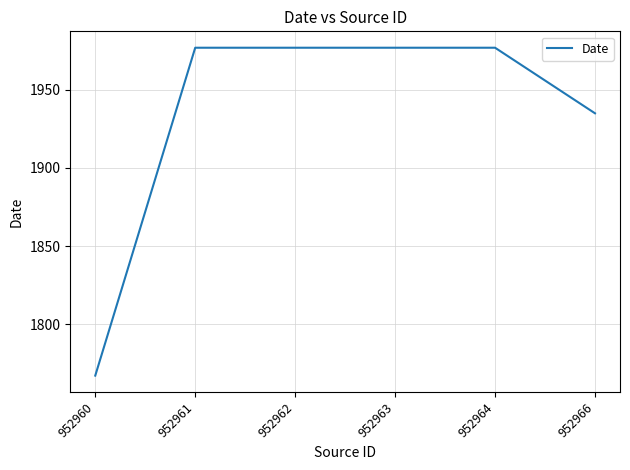

Does the chart display data point markers on the line(s)?

No